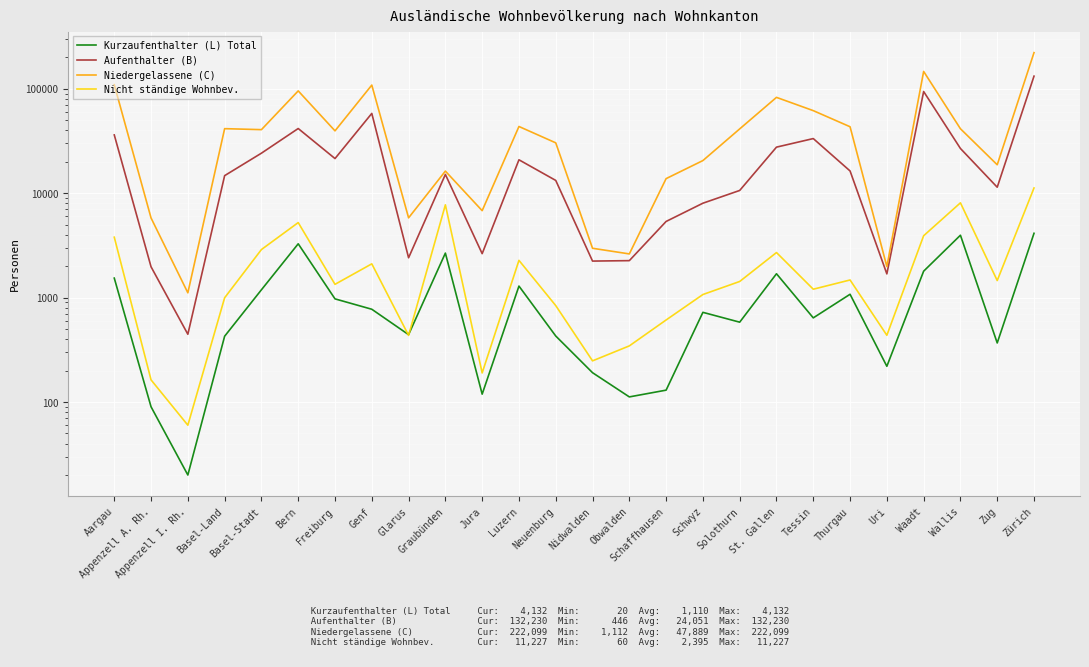

True or false: Niedergelassene (C) and Nicht ständige Wohnbev. intersect in this chart.

False